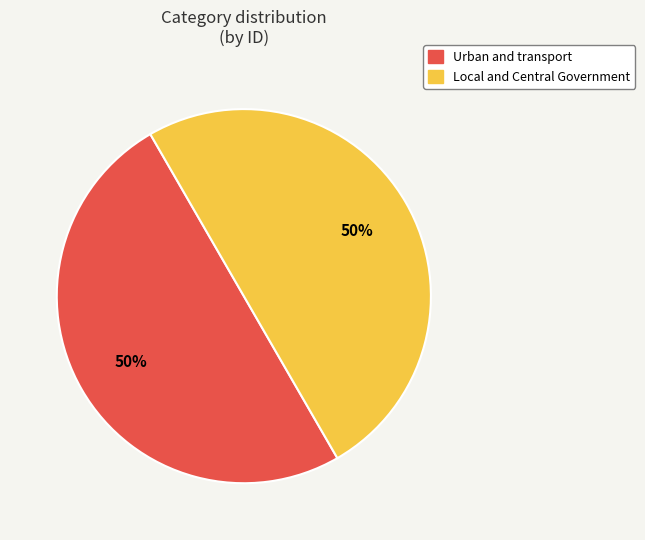

What is the ratio of the value at Urban and transport to the value at Local and Central Government?

1.0